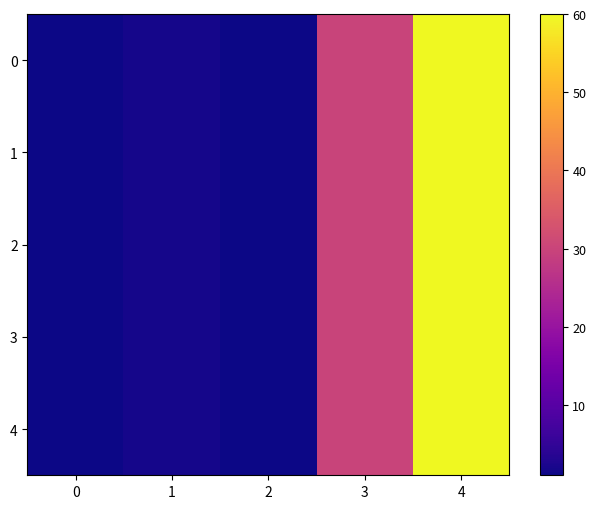

What is the total value across all series at 4?

300.0